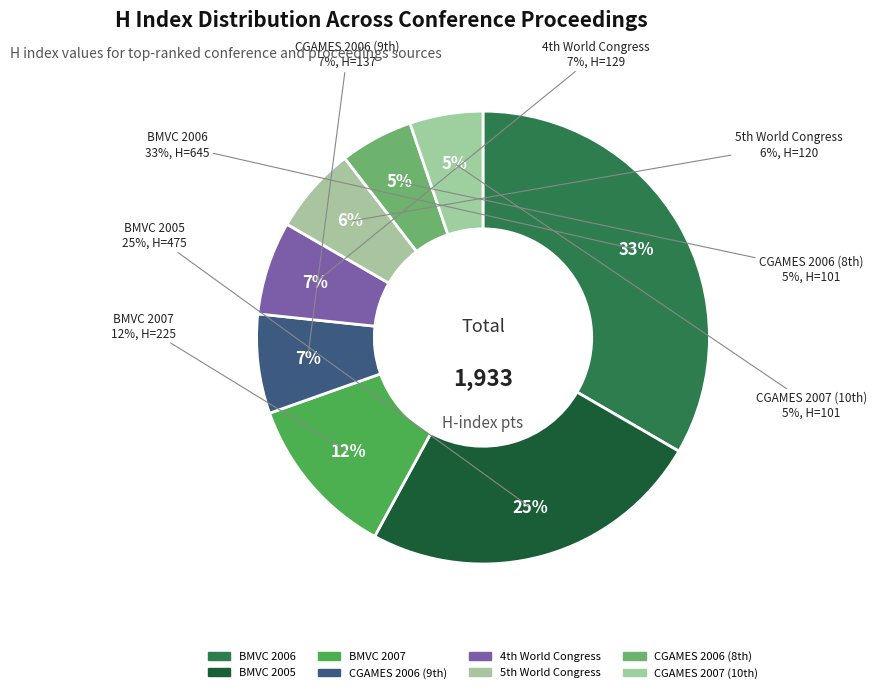

Which category has the biggest portion of the pie?

BMVC 2006